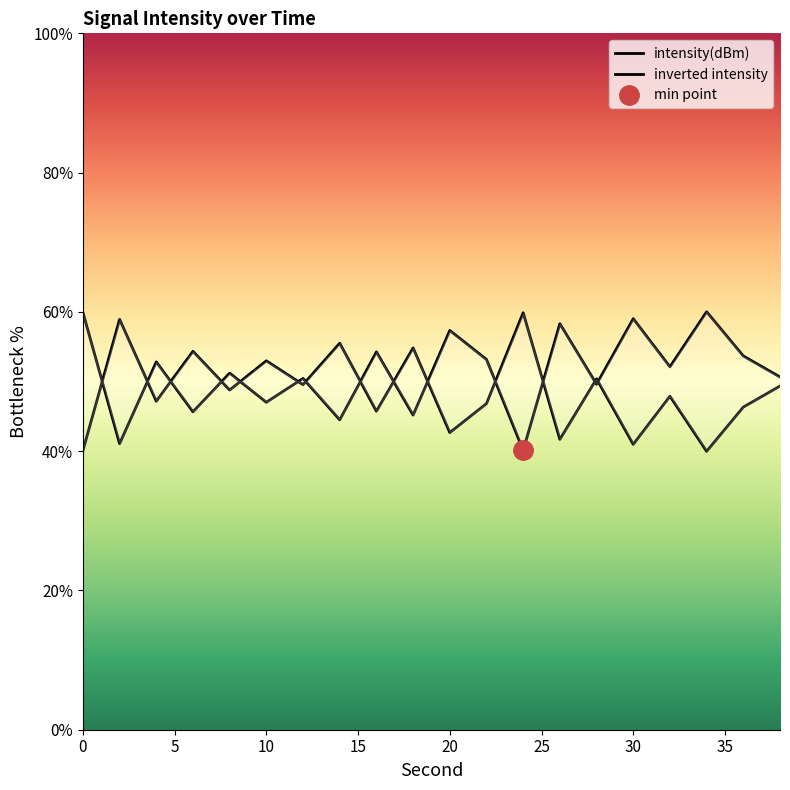

Reading left to right, what are all the values shown in this chart?

0=59.9	2=41.1	4=52.8	6=45.7	8=51.2	10=47.0	12=50.4	14=44.5	16=54.3	18=45.2	20=57.3	22=53.2	24=40.1	26=58.3	28=49.6	30=59.0	32=52.1	34=60.0	36=53.7	38=50.6